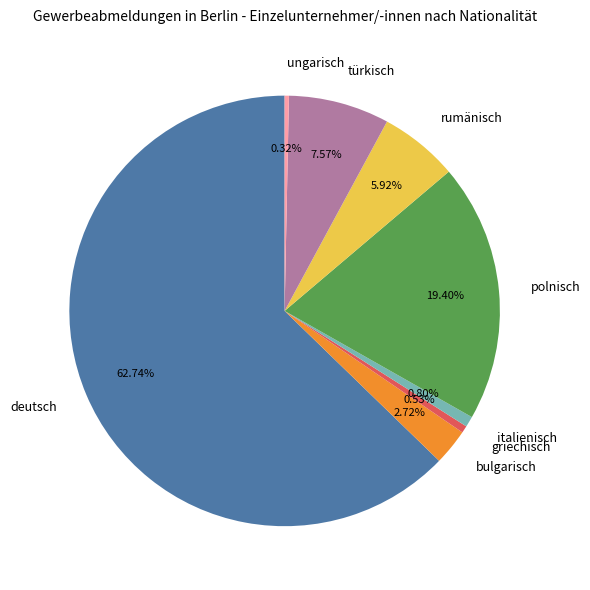

Which category has the biggest portion of the pie?

deutsch